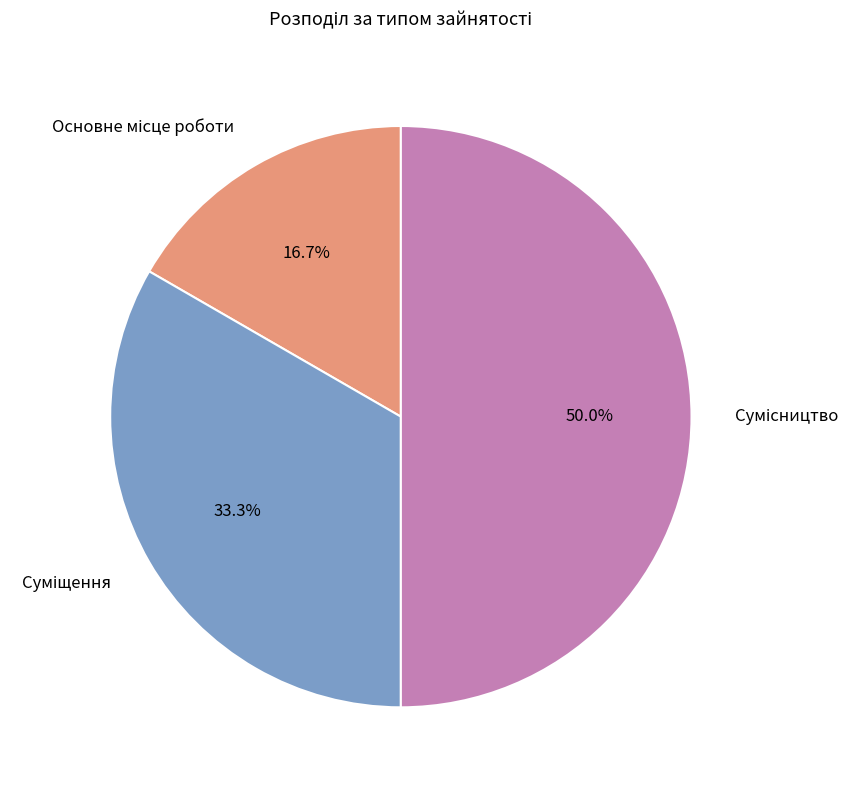

To the nearest percent, what percentage of the pie is Основне місце роботи?

17%